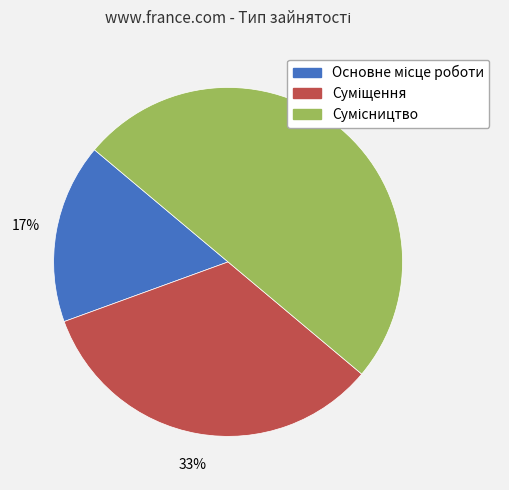

To the nearest percent, what is the average slice percentage?

33%